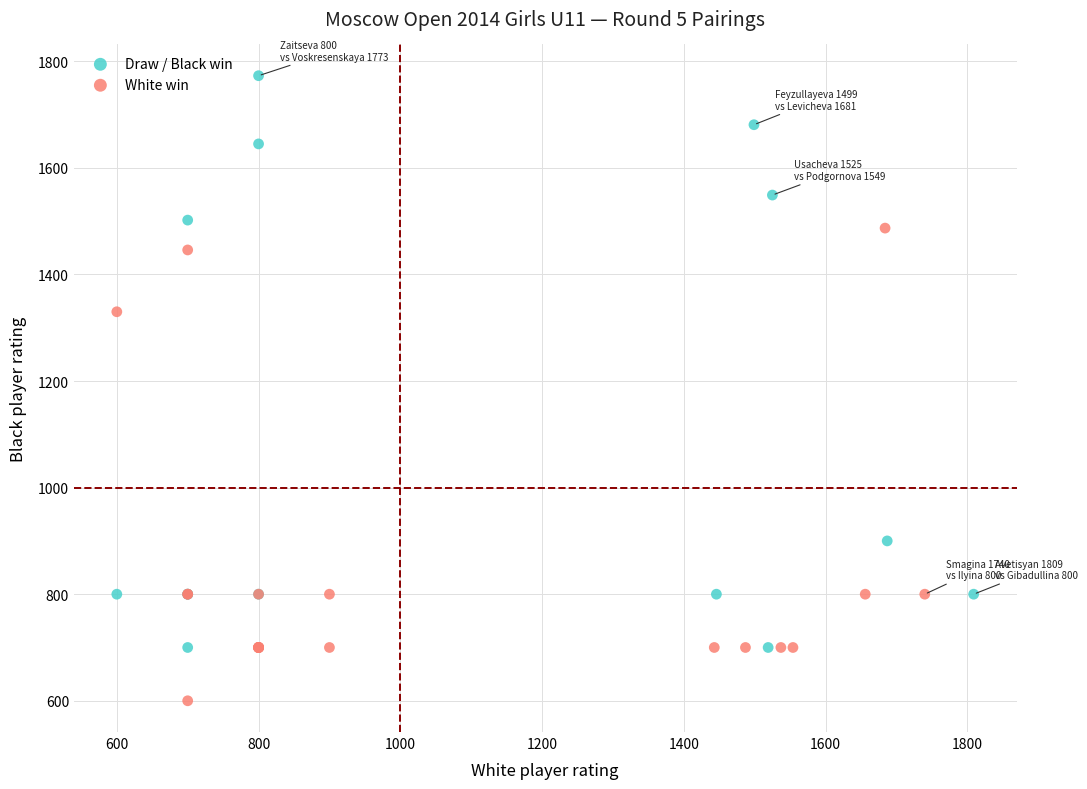

Which series contains the lowest Y value?

White win